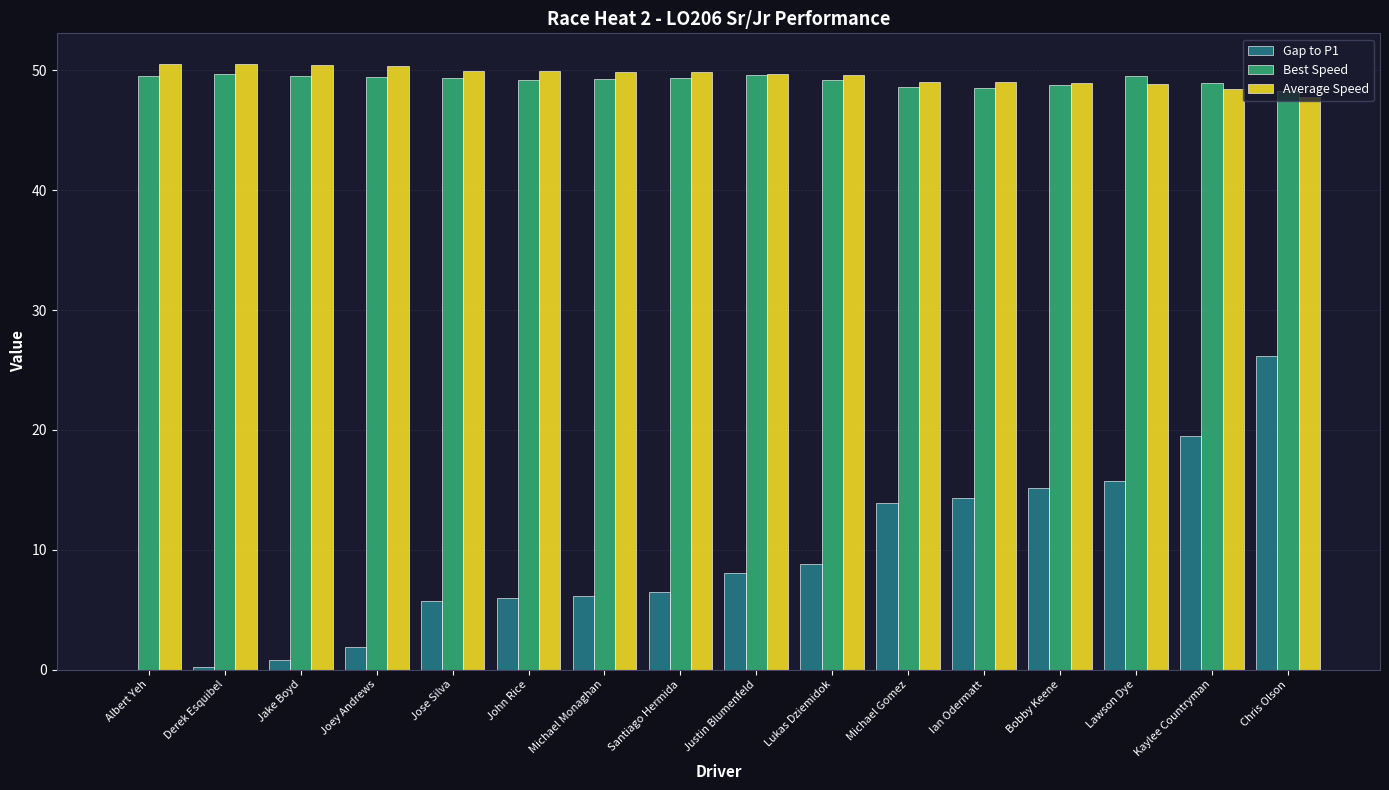

What is the sum of the Best Speed values at Bobby Keene and Chris Olson?

97.0